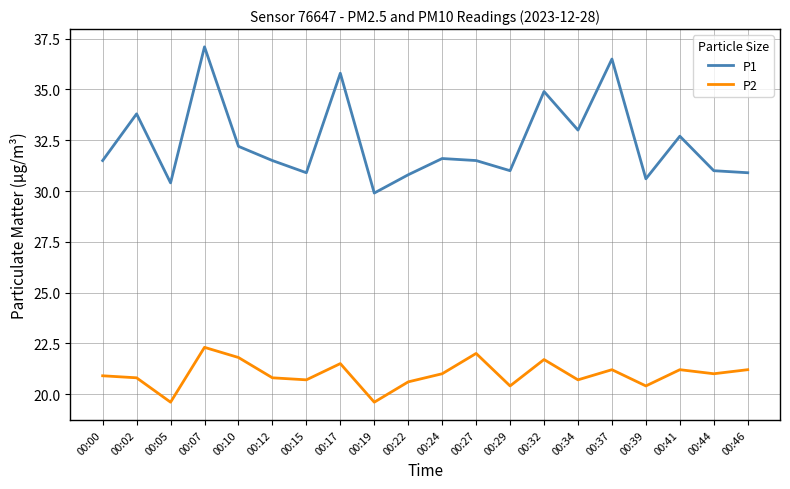

Which series has the widest spread of values?

P1